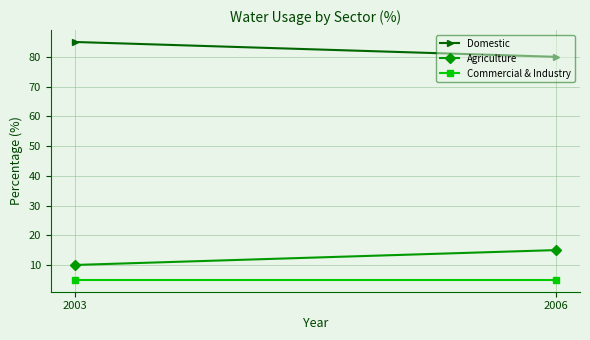

The value of Domestic at 2003 is 148. True or false?

False